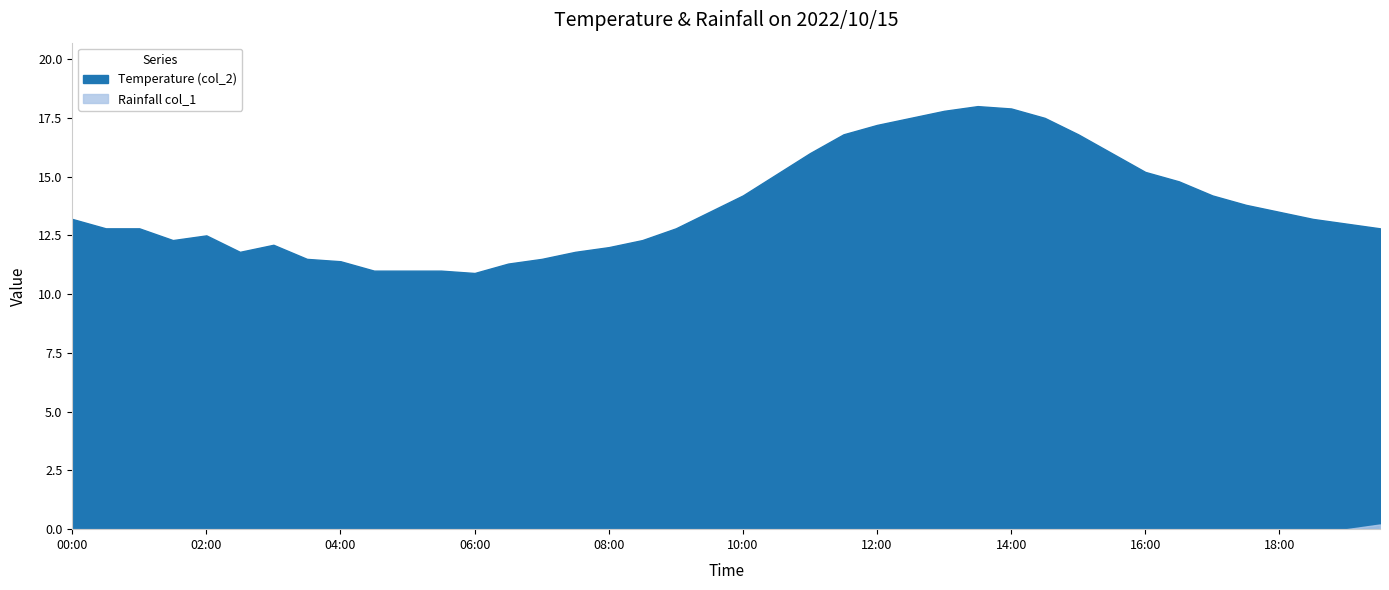

List the series in order of their overall mean, highest first.

Temperature (col_2), Rainfall col_1